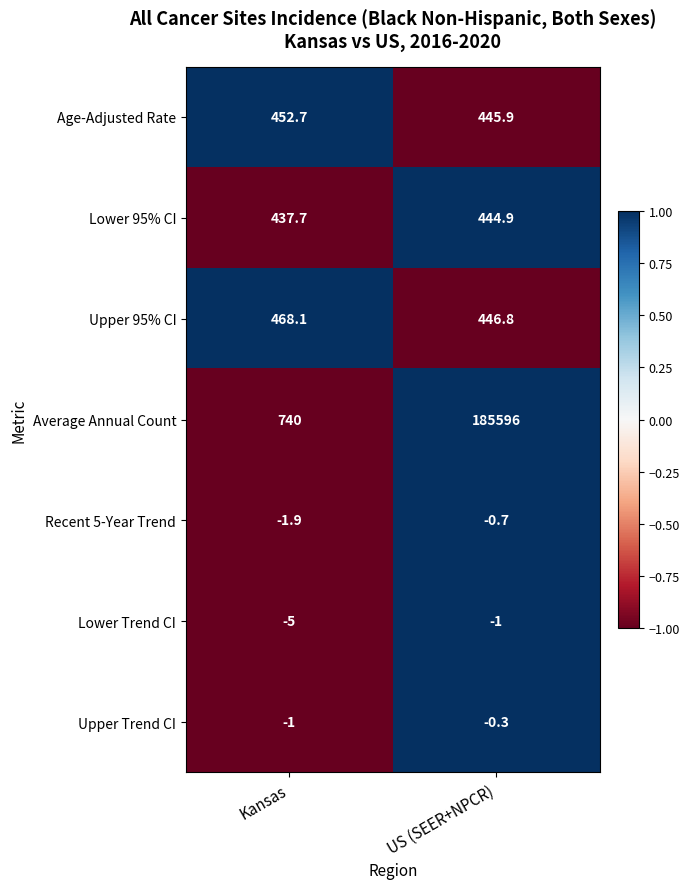

List the series in order of their peak value, lowest first.

Lower Trend CI, Recent 5-Year Trend, Upper Trend CI, Lower 95% CI, Age-Adjusted Rate, Upper 95% CI, Average Annual Count